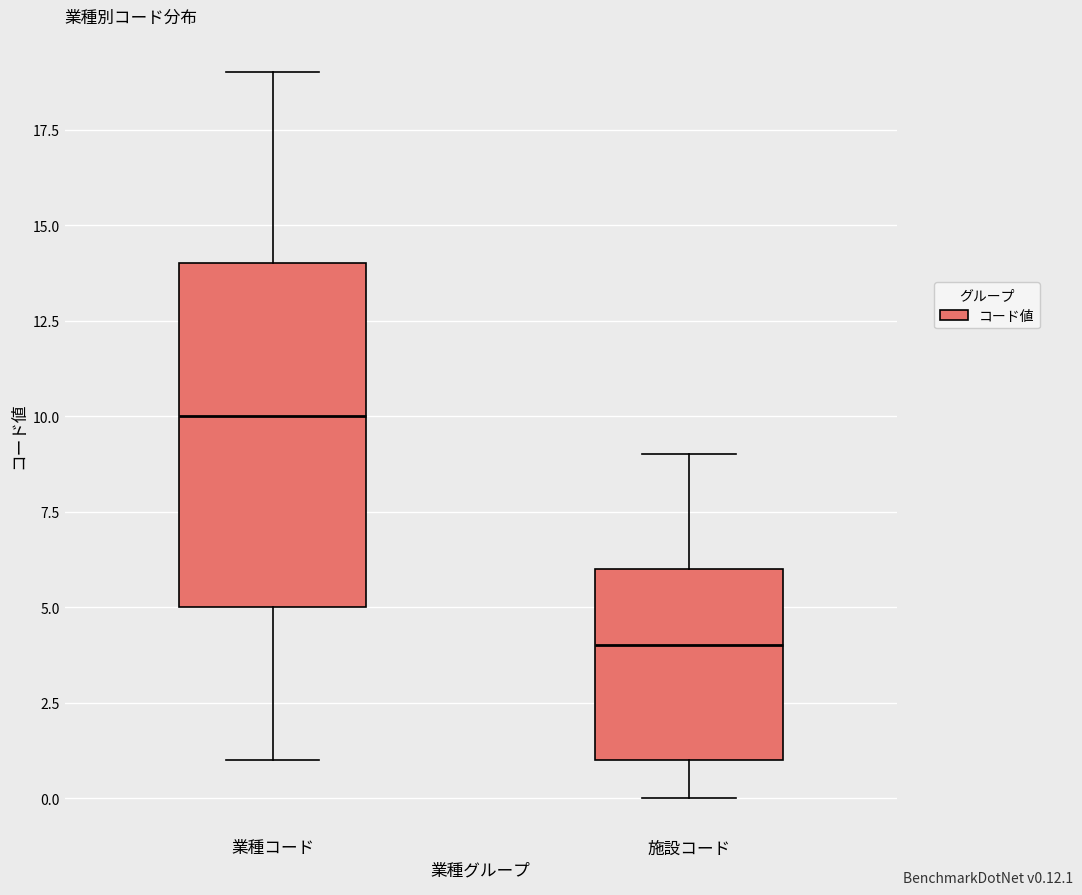

Which box has the highest median line?

業種コード